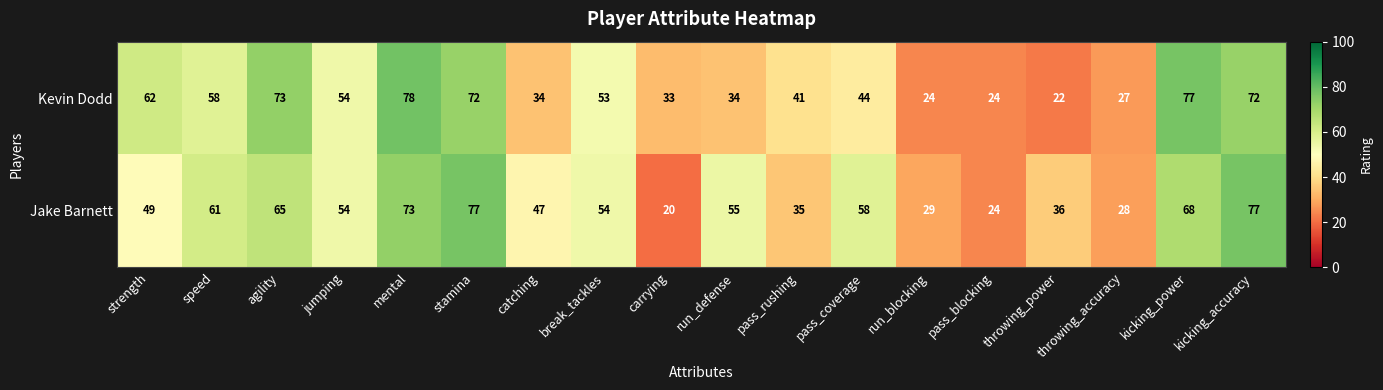

What is the maximum value shown in the chart?

78